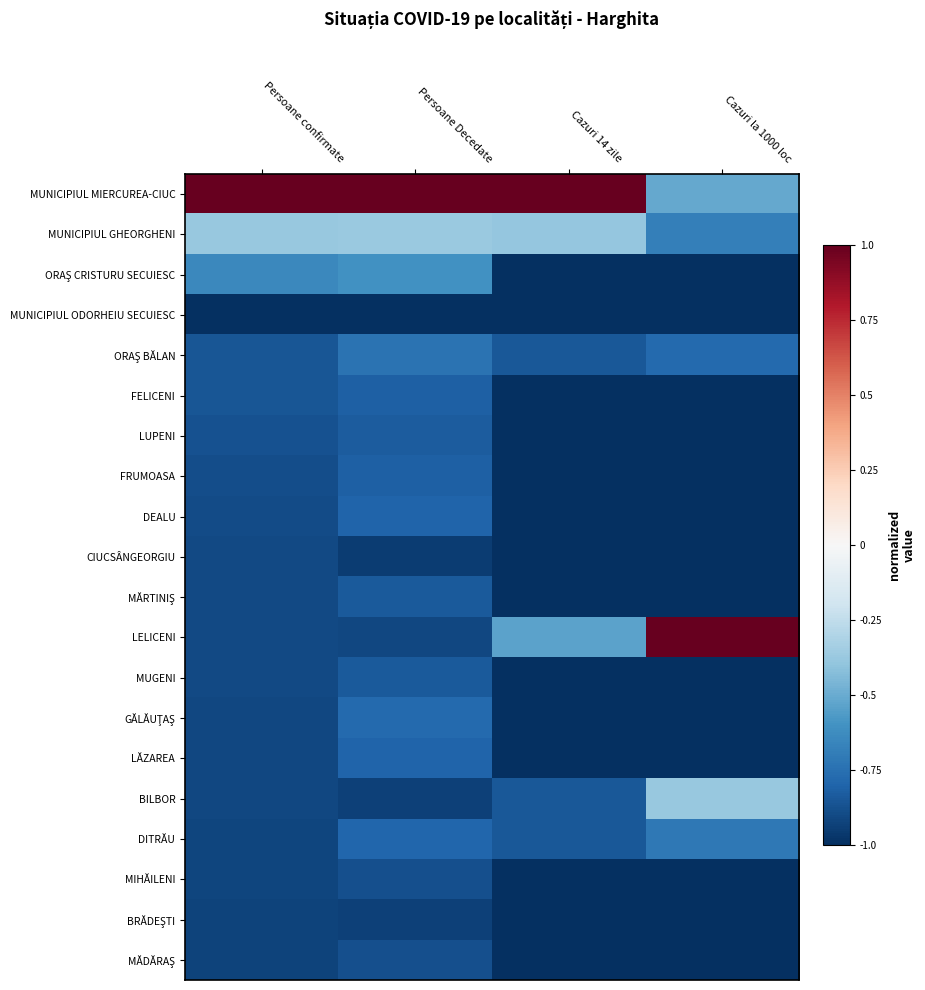

Count the number of data series in this chart.

20